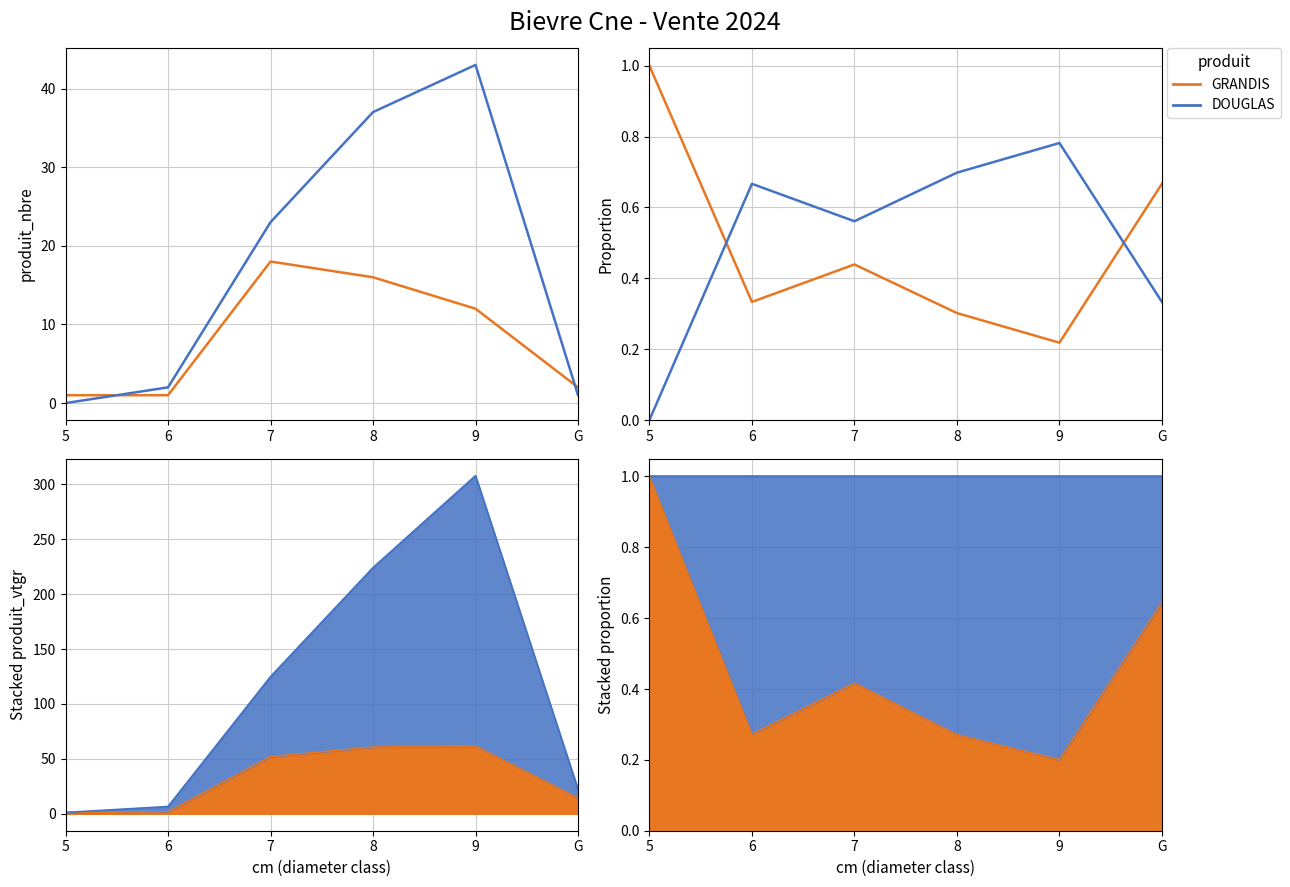

True or false: DOUGLAS and GRANDIS intersect in this chart.

True